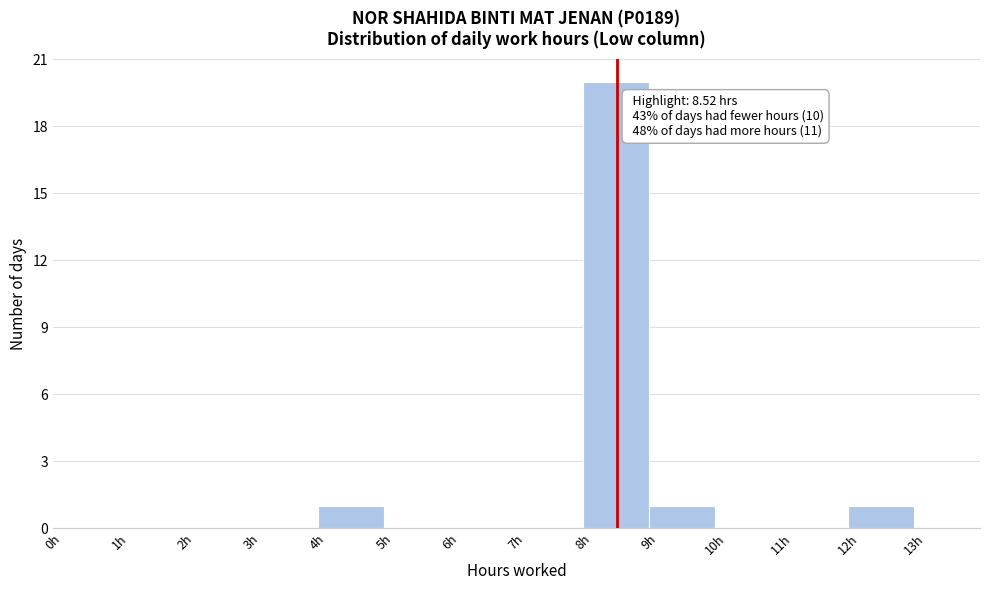

Over which range of the x-axis is the bar tallest?

8 to 9